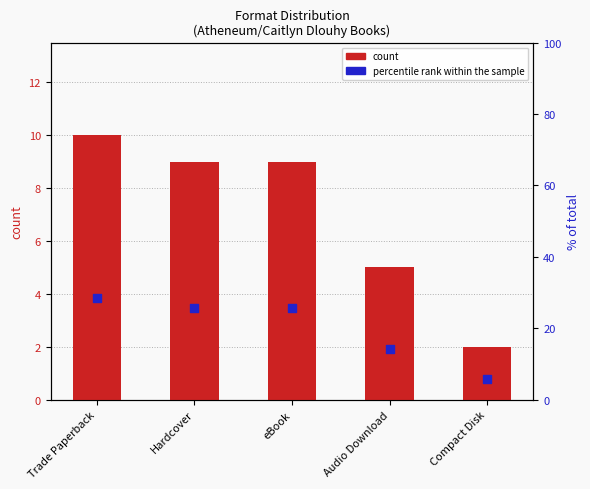

At how many categories does at least one series exceed 11?

4